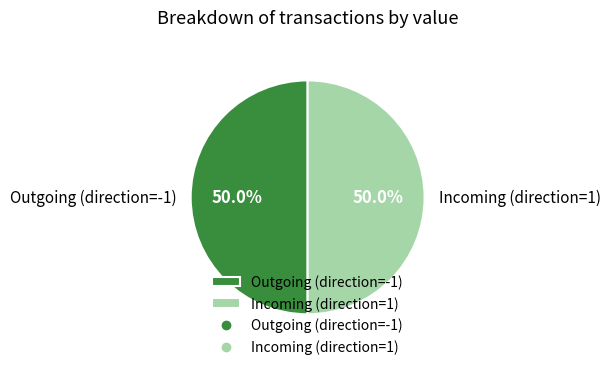

Is the sum of Outgoing (direction=-1) and Incoming (direction=1) greater than half?

Yes